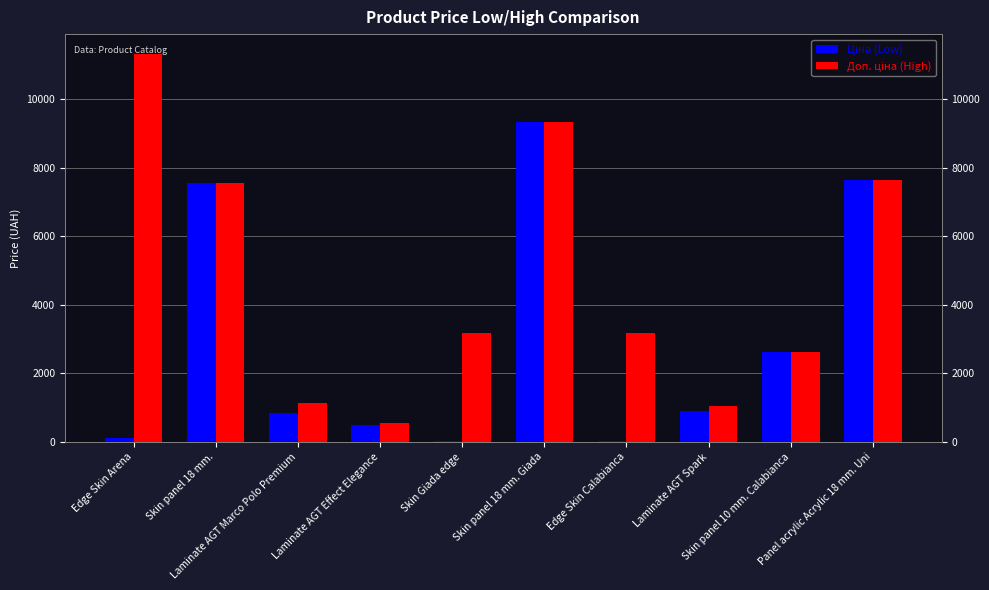

What is the difference between the maximum and minimum values in the Ціна (Low) series?

9289.6